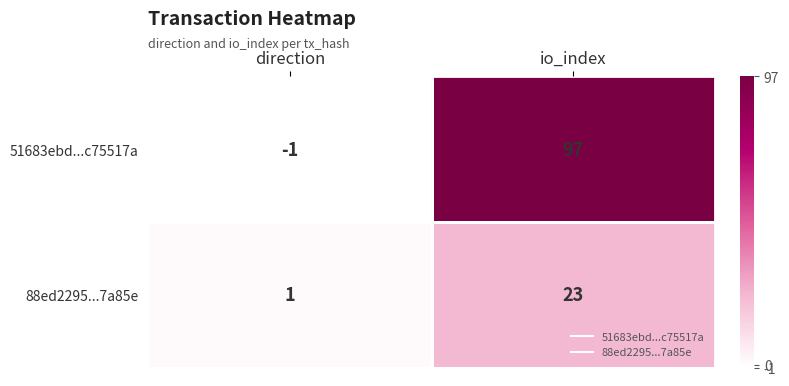

Rank the series at direction from lowest to highest value.

51683ebd...c75517a, 88ed2295...7a85e